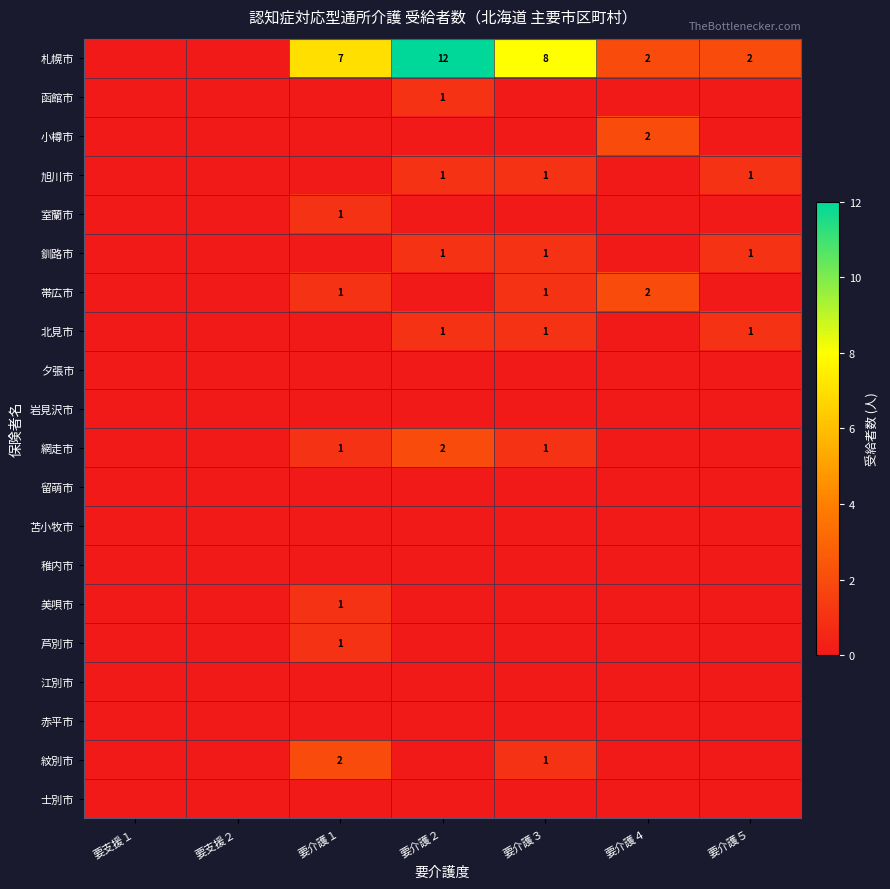

The value of 札幌市 at 要介護２ is 12. True or false?

True